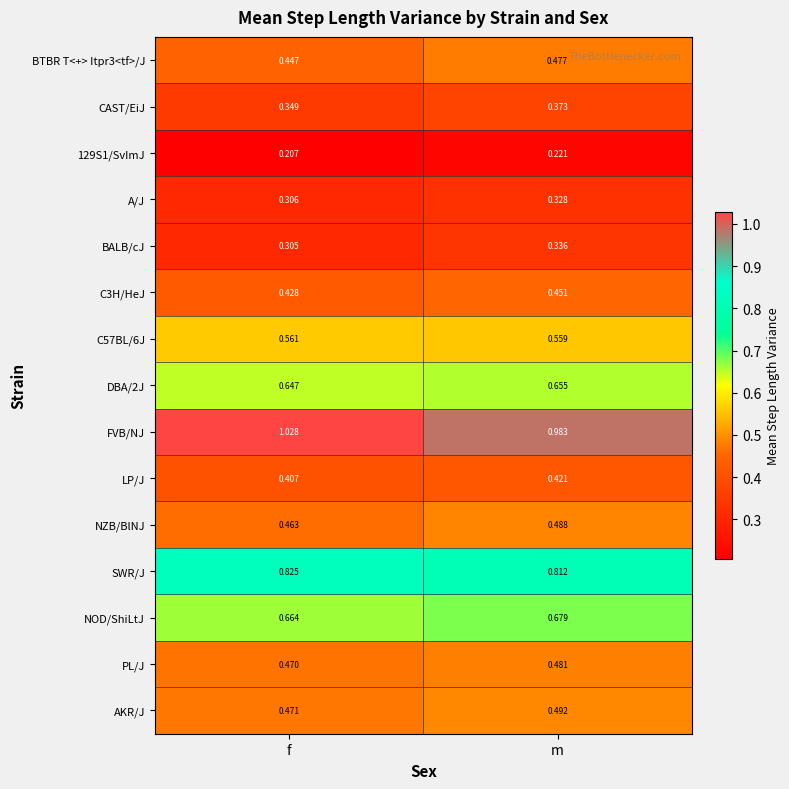

Where does the FVB/NJ series first go above 1?

f